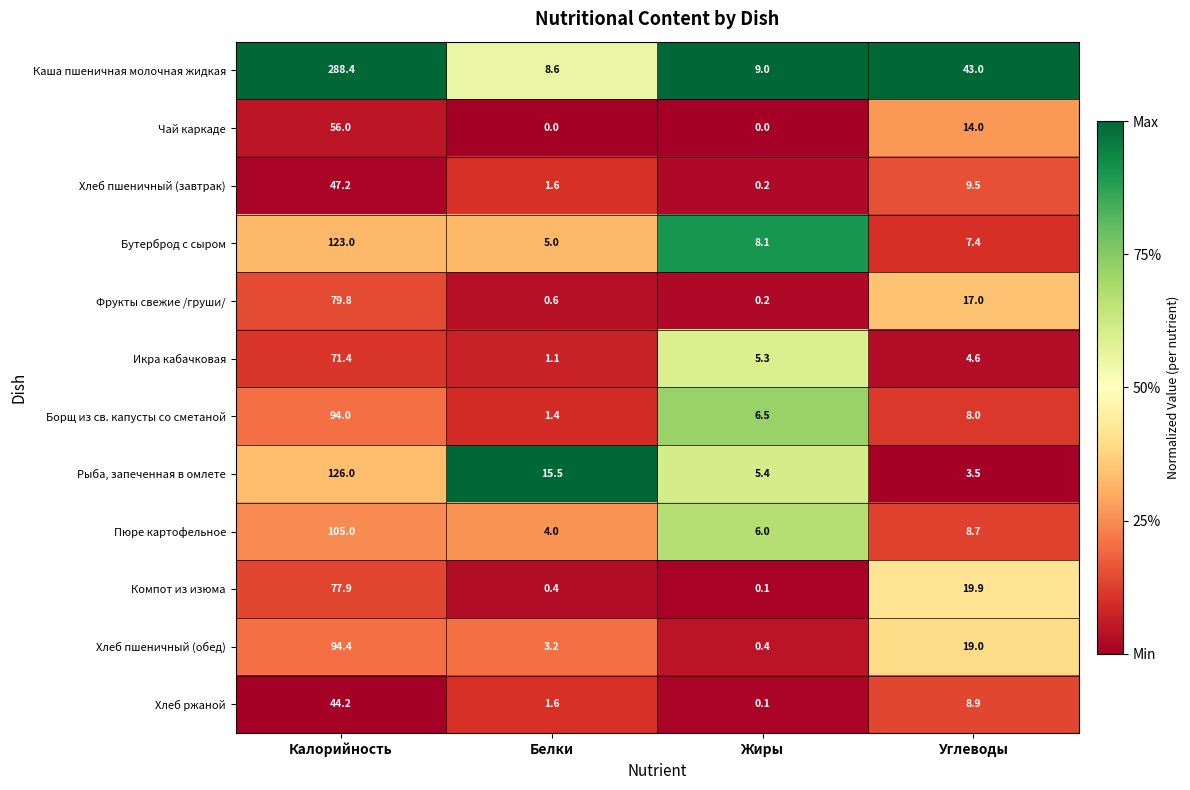

What is the difference between the second highest and minimum values in the Бутерброд с сыром series?

3.1